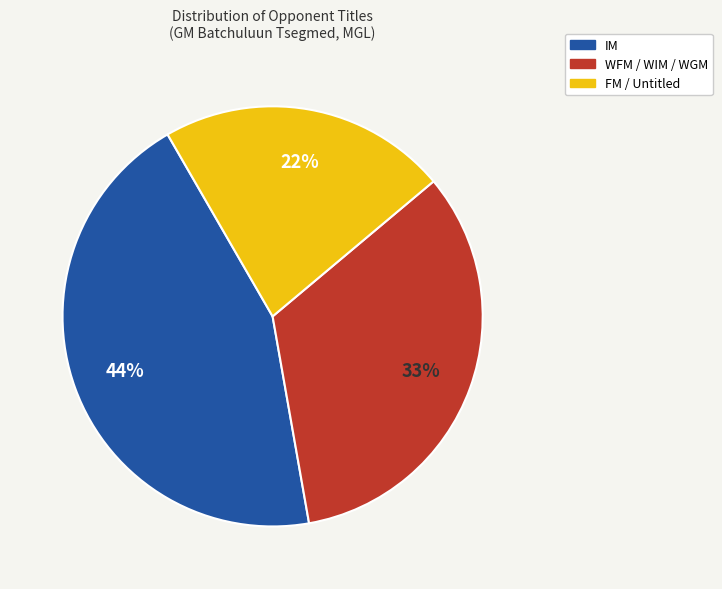

What is the ratio of the value at WFM / WIM / WGM to the value at FM / Untitled?

1.5